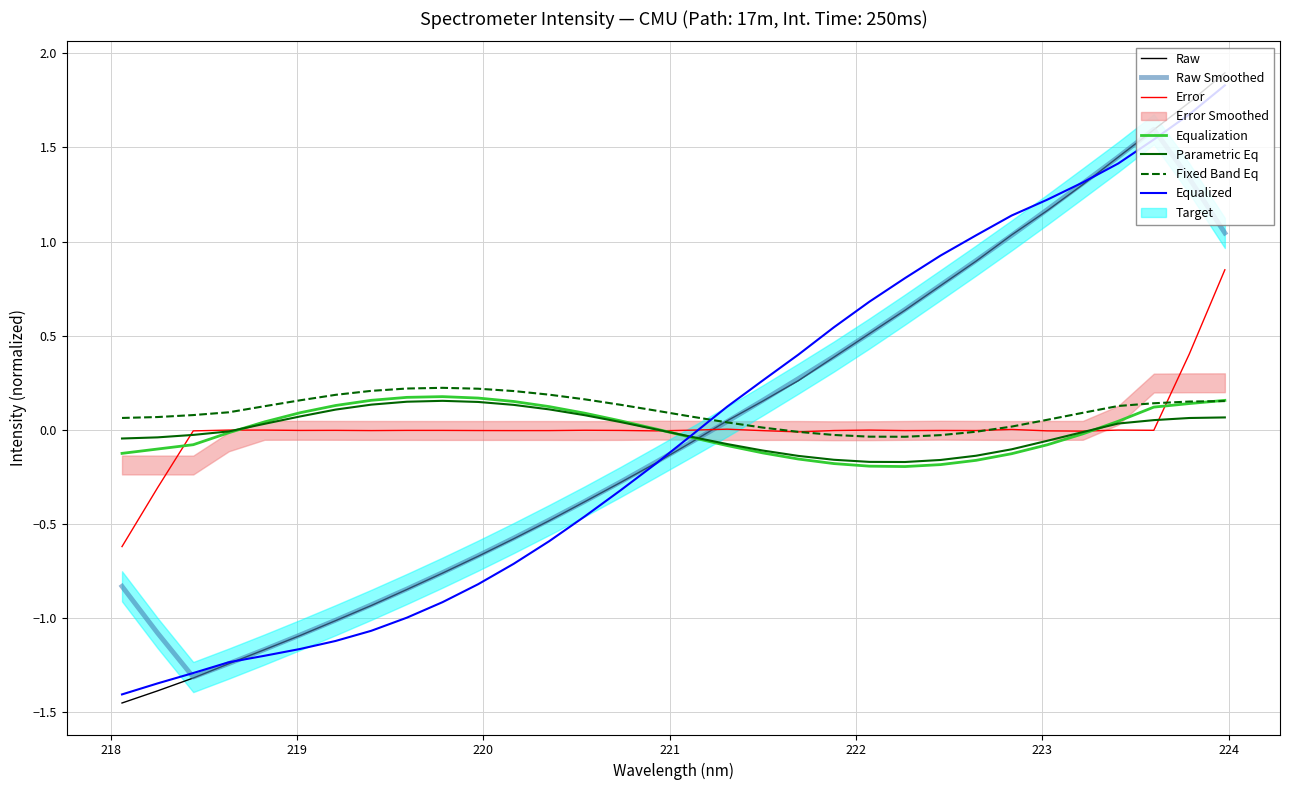

How many positive values are there?

15